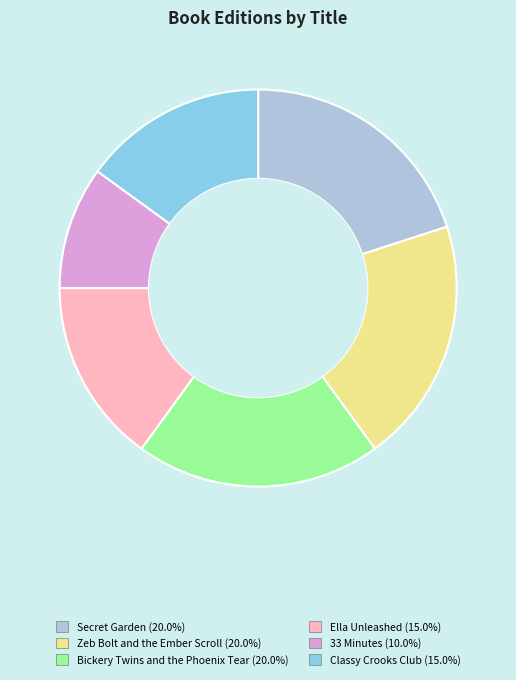

True or false: Secret Garden accounts for 1% of the total.

False